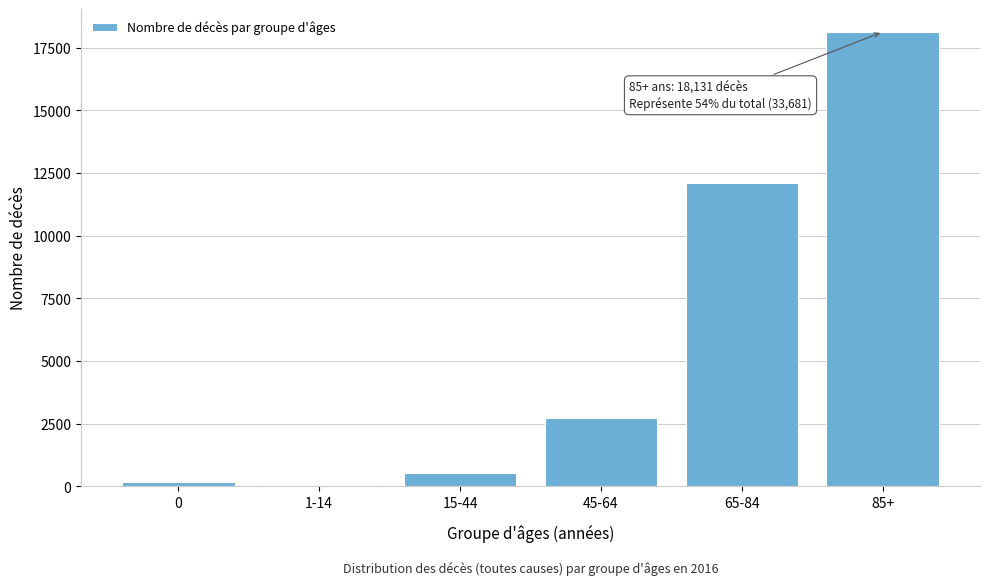

Reading left to right, what are all the values shown in this chart?

0=162	1-14=45	15-44=519	45-64=2707	65-84=12117	85+=18131